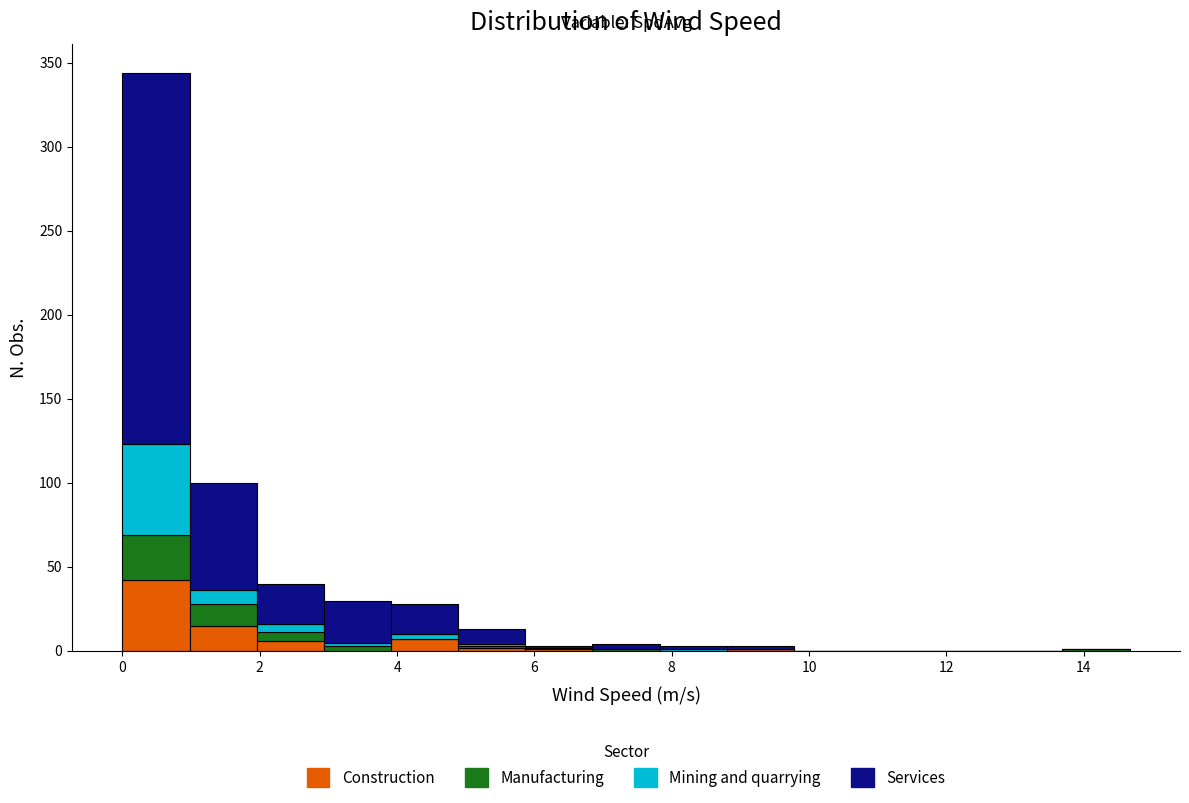

Which range on the x-axis has the tallest stacked bar (by total height)?

0.0 to 1.0